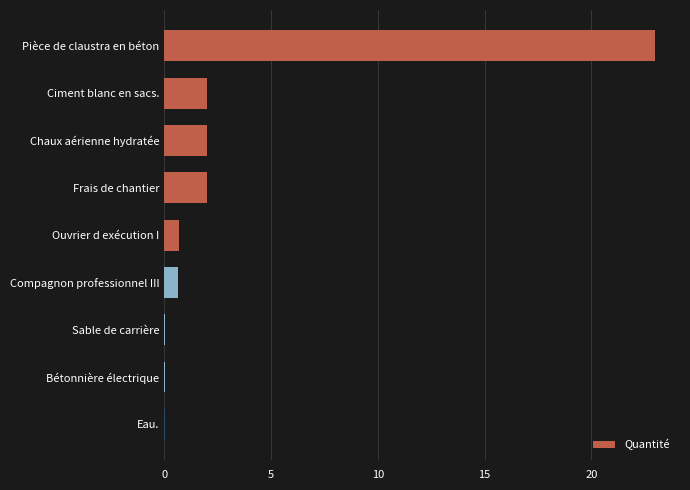

What is the sum of the values at Ouvrier d exécution I and Frais de chantier?

2.7